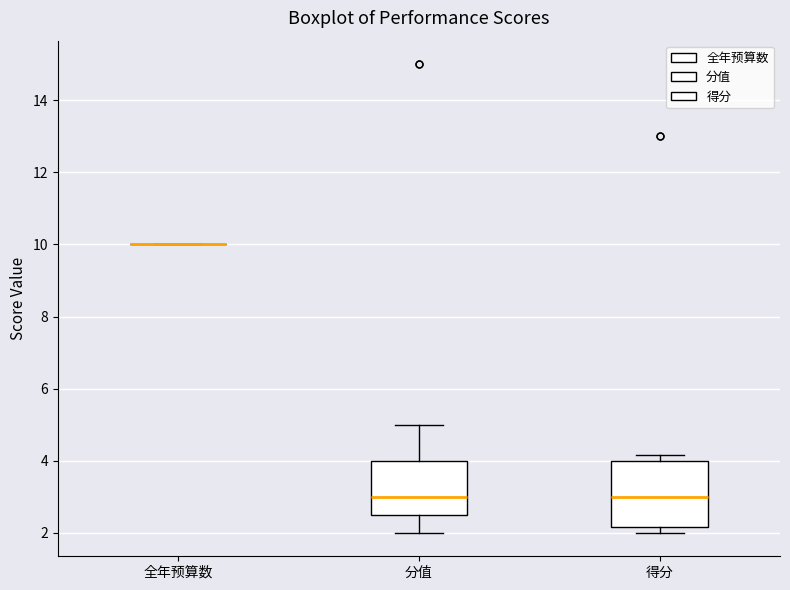

Reading left to right, read every box against the y-axis: the position of its median line, the range the box covers, and the ends of its whiskers. The values are not printed on the chart, so give them approximately, as read against the axis.

全年预算数: box collapsed to a line at 10.0, whiskers 10.0 to 10.0
分值: median 3.0, box 2.6 to 4.0, whiskers 2.0 to 5.0
得分: median 3.0, box 2.2 to 4.0, whiskers 2.0 to 4.2